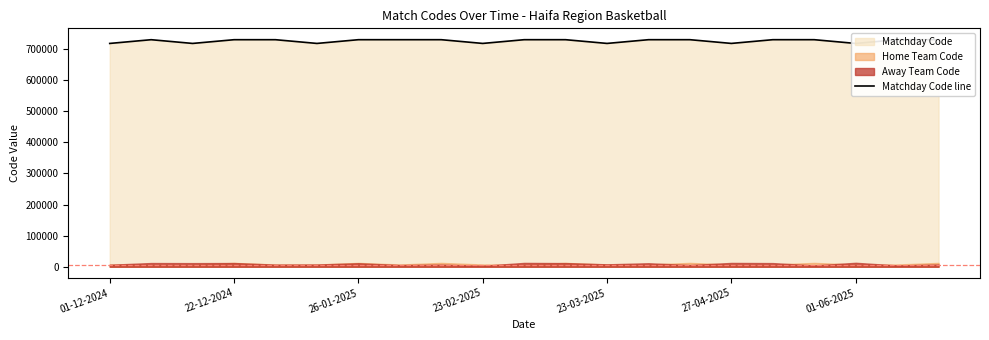

The chart shows a value of 730068 at 19. True or false?

True